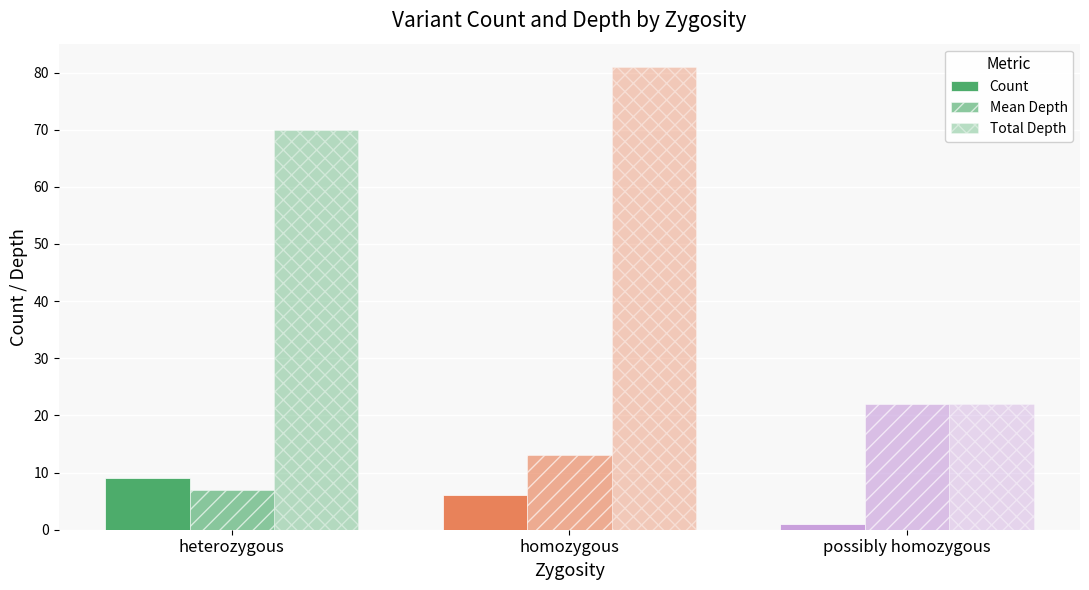

Rank the categories by Count value from lowest to highest.

possibly homozygous, homozygous, heterozygous